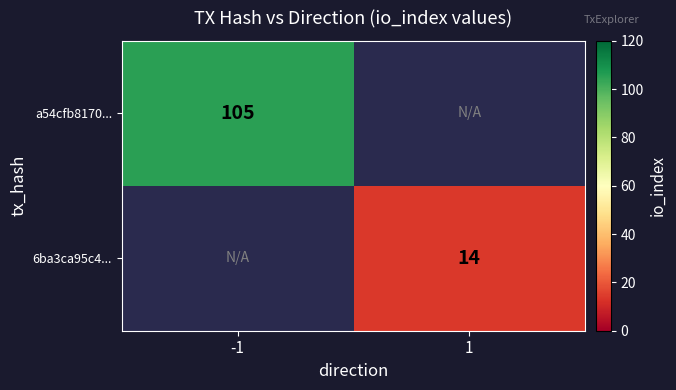

The value of 6ba3ca95c4... at 1 is 14. True or false?

True